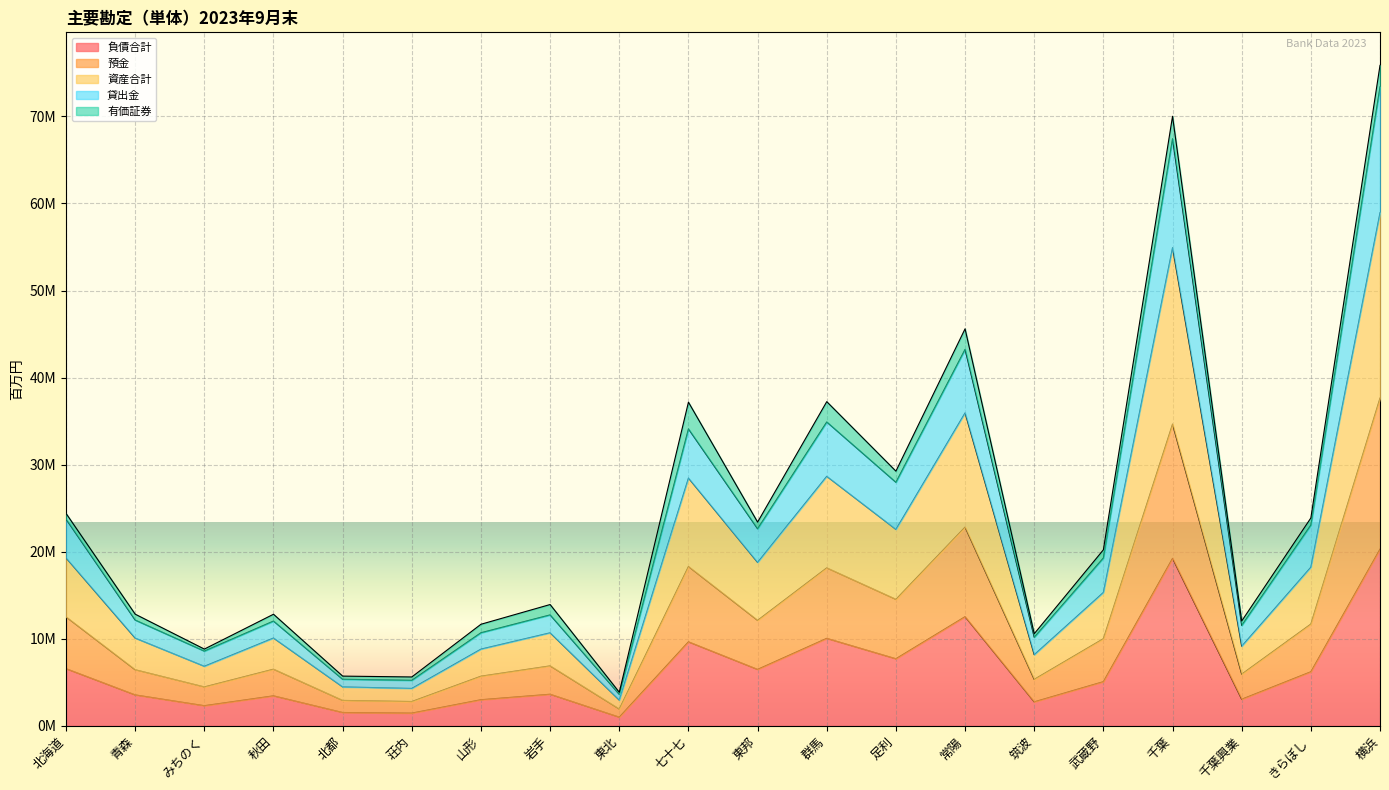

What are all the series names shown in the legend?

負債合計, 預金, 資産合計, 貸出金, 有価証券